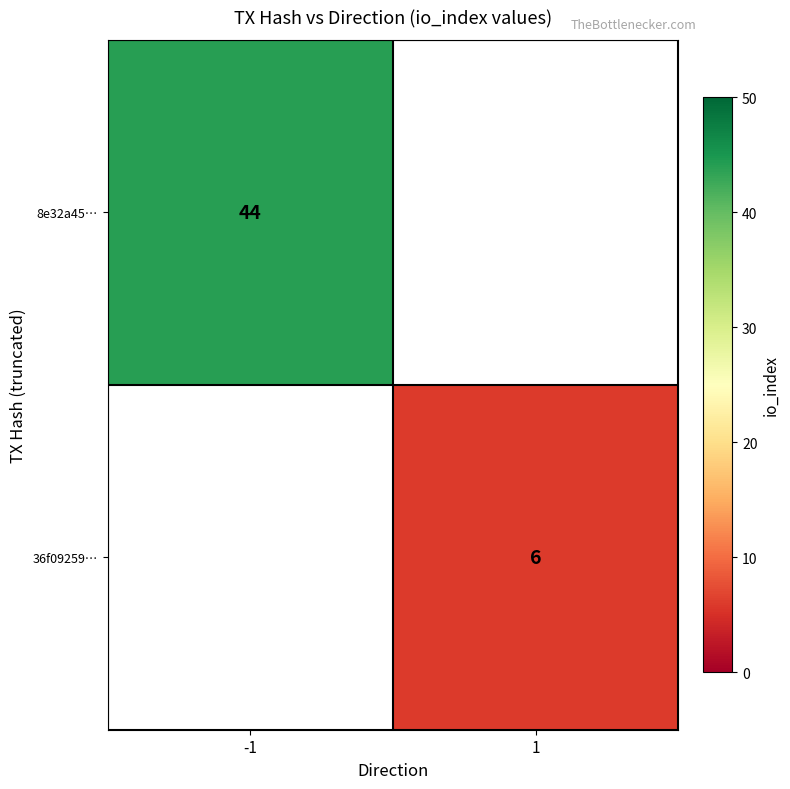

The value of 8e32a45… at -1 is 70. True or false?

False